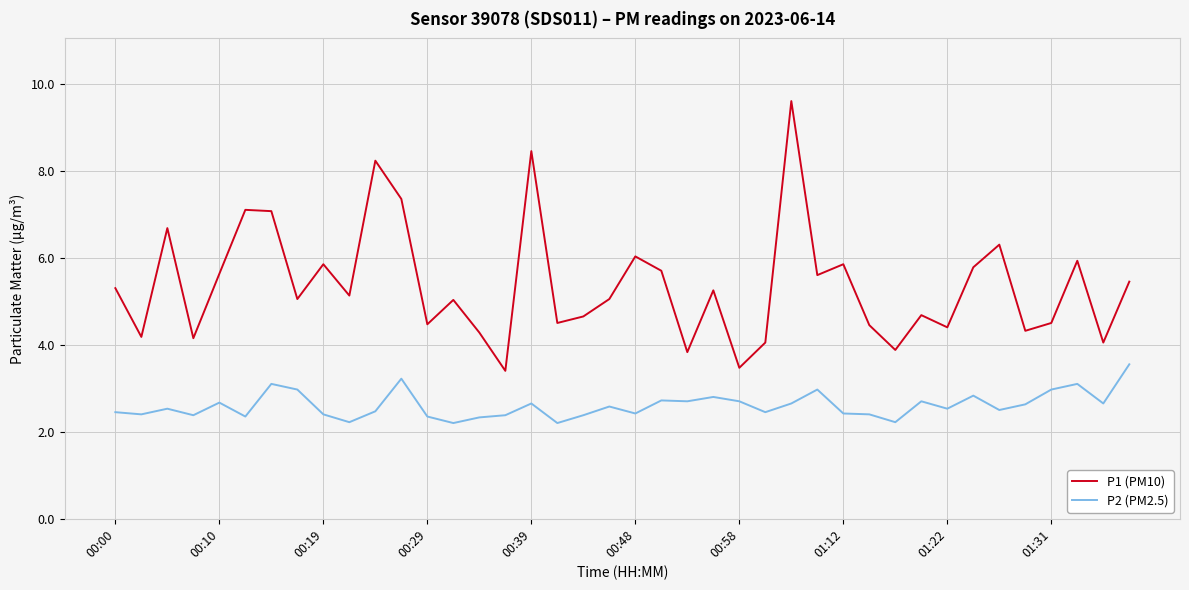

Rank the series by their average value, from lowest to highest.

P2 (PM2.5), P1 (PM10)